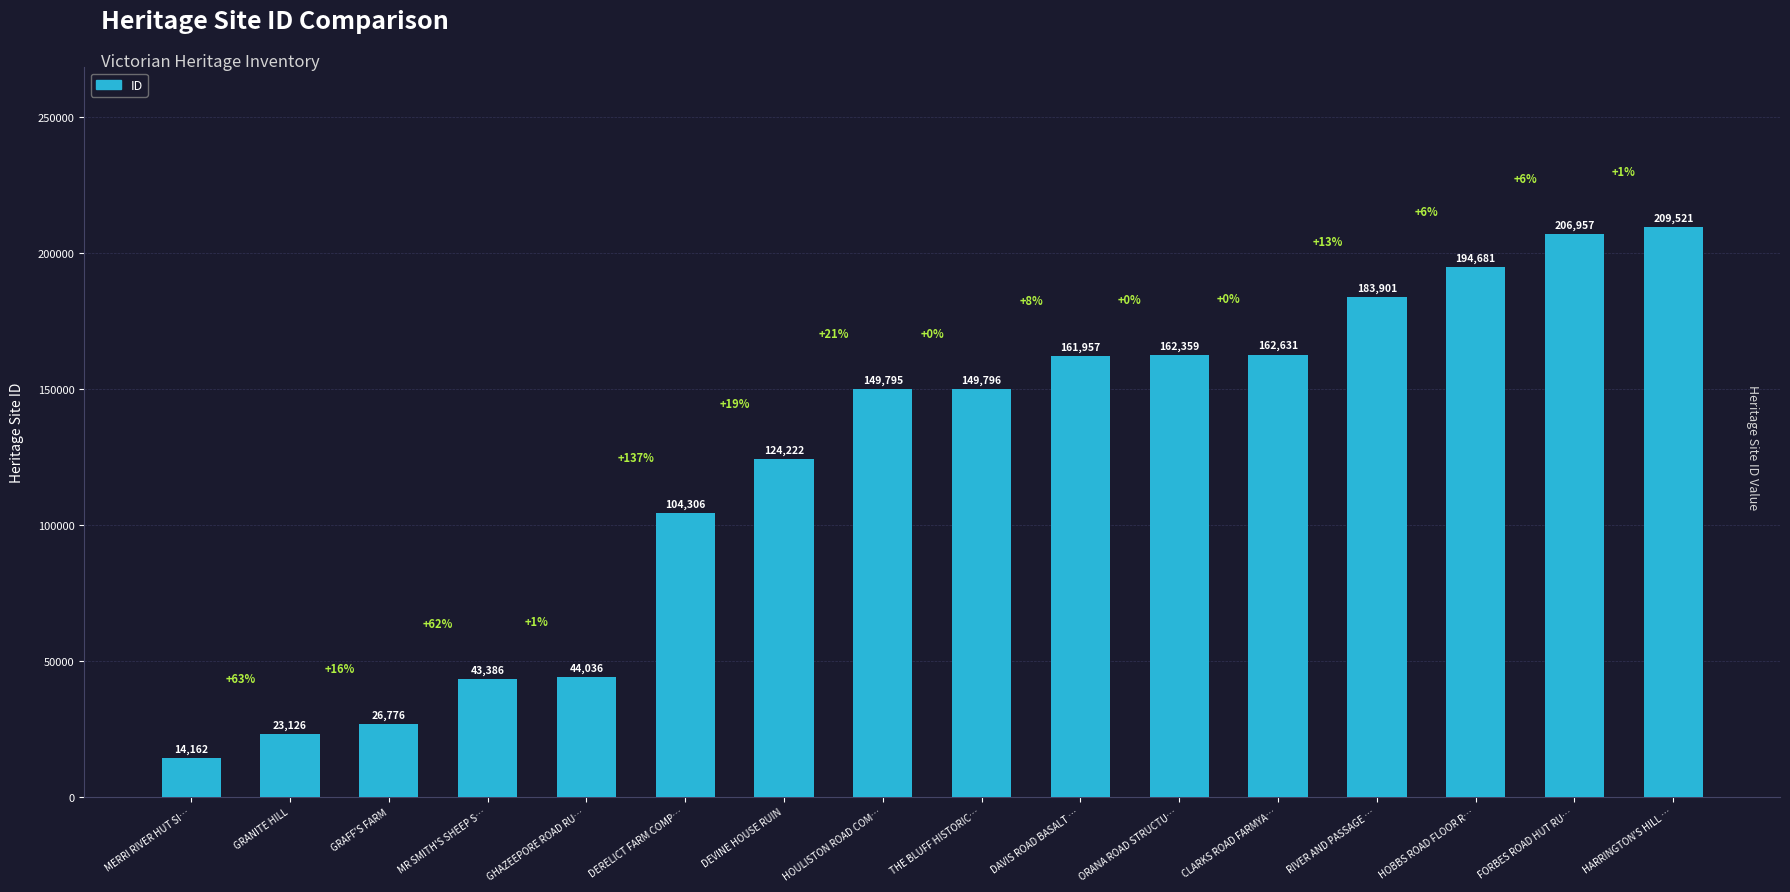

What is the maximum value shown in the chart?

209521